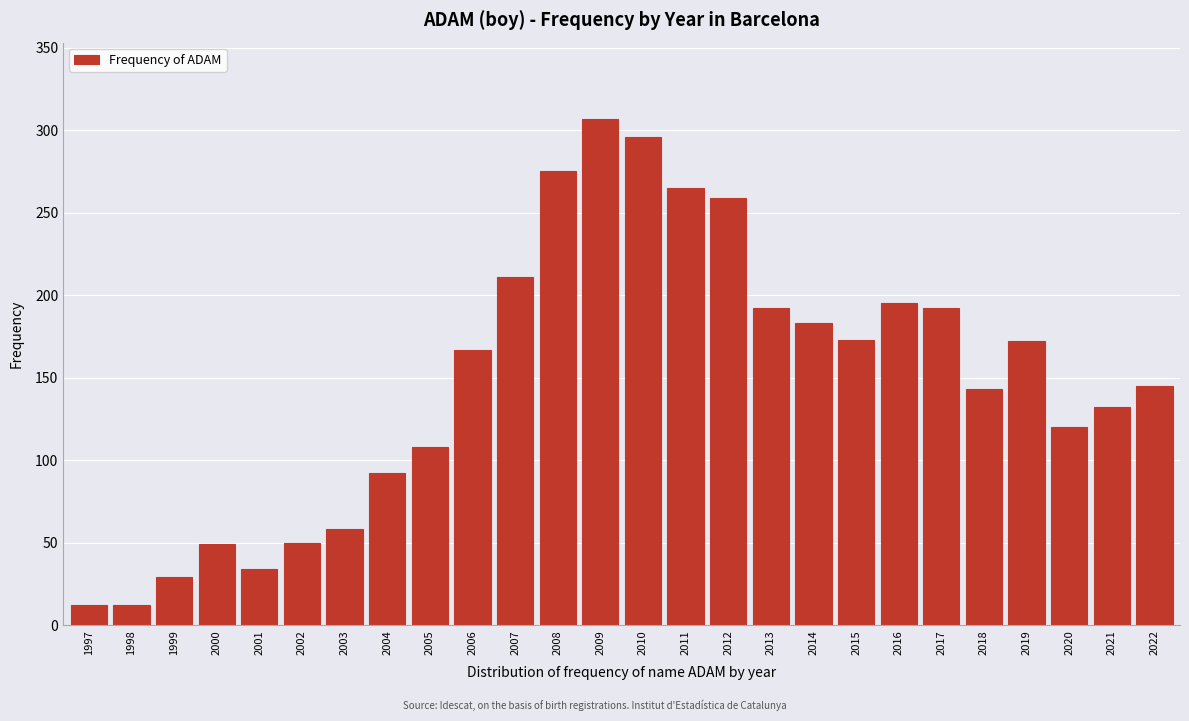

The value at 2015 is 173. True or false?

True